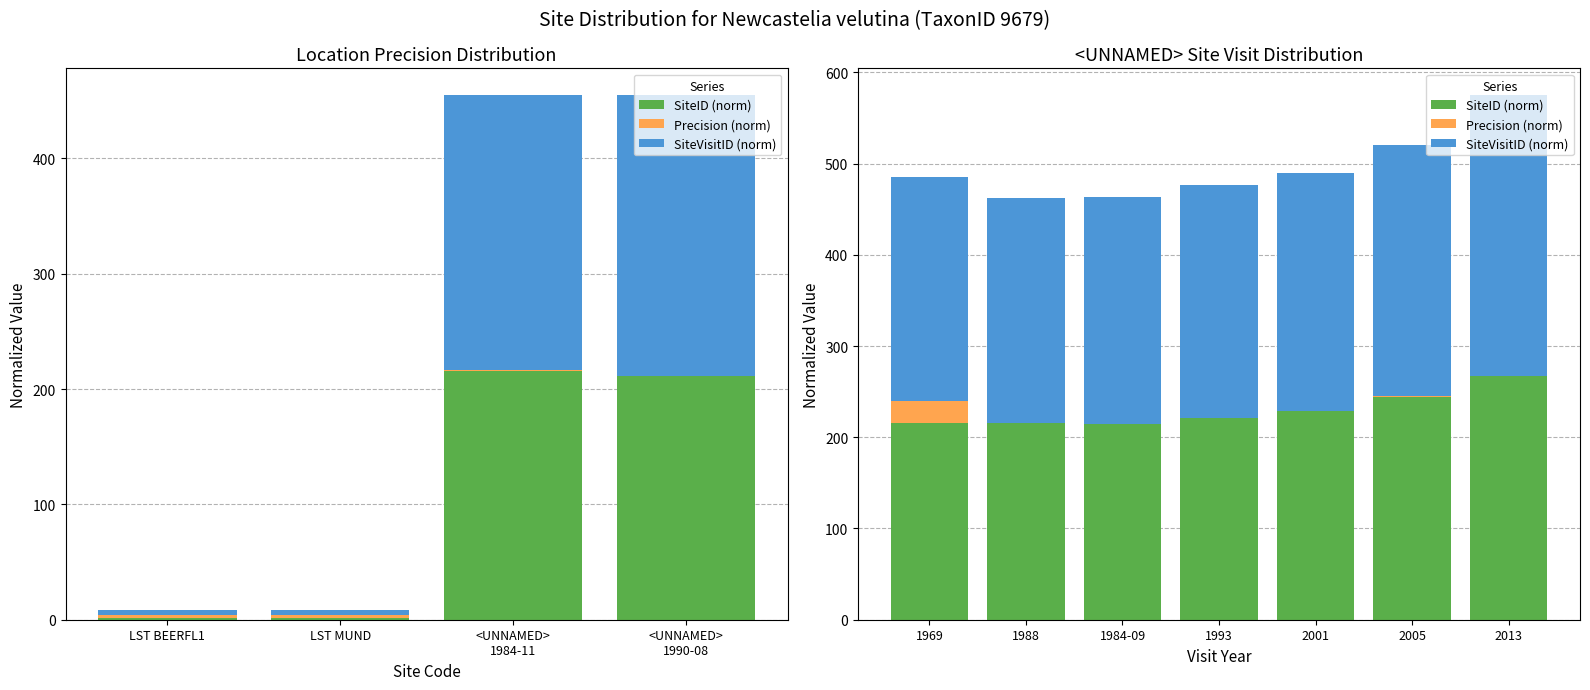

Which series has the widest spread of values?

SiteVisitID (norm)